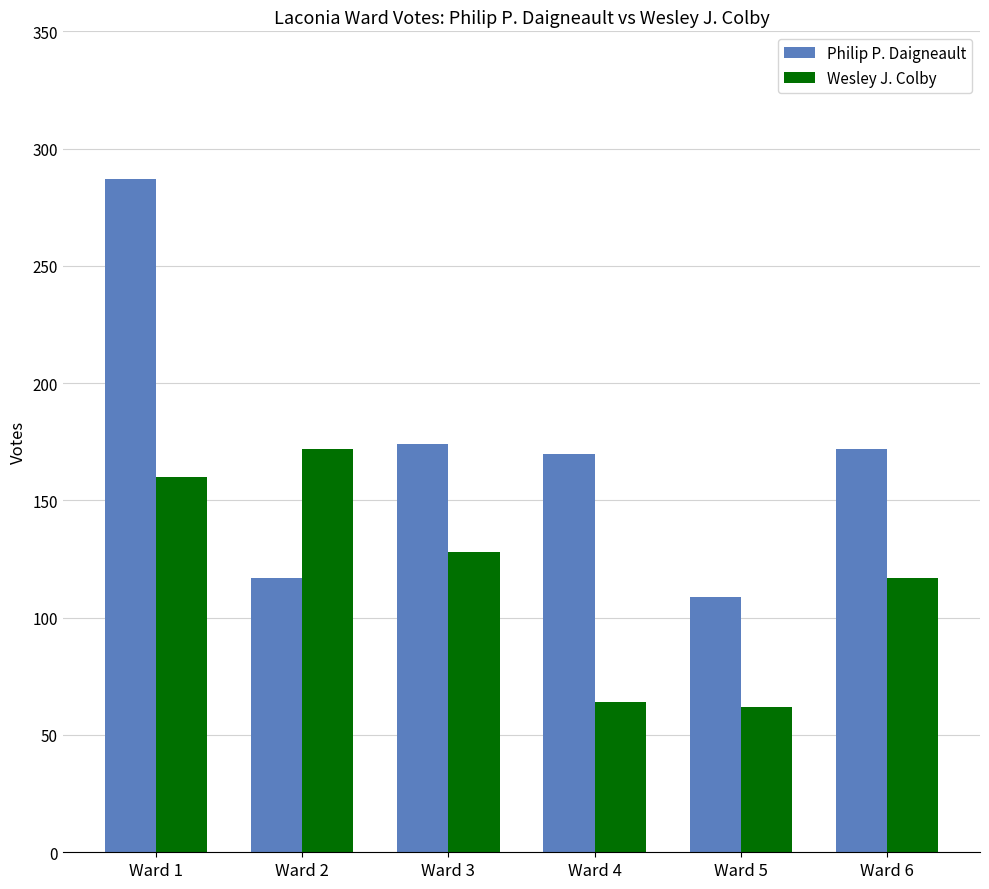

What is the value of the Wesley J. Colby bar at the 3rd from the left?

128